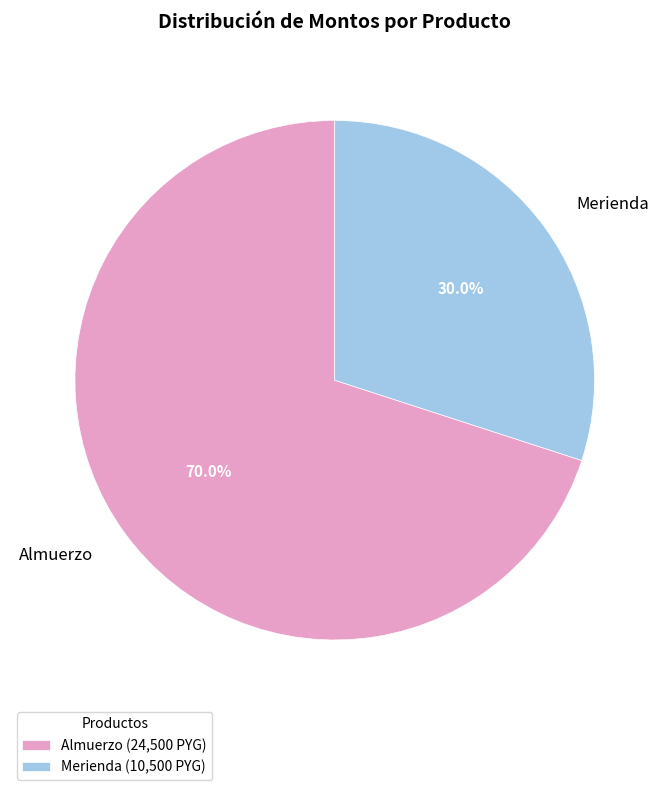

What is the ratio of the value at Merienda to the value at Almuerzo?

0.4